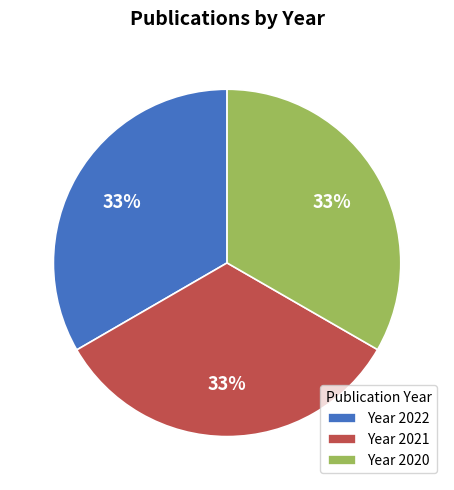

How many slices are in this pie chart?

3